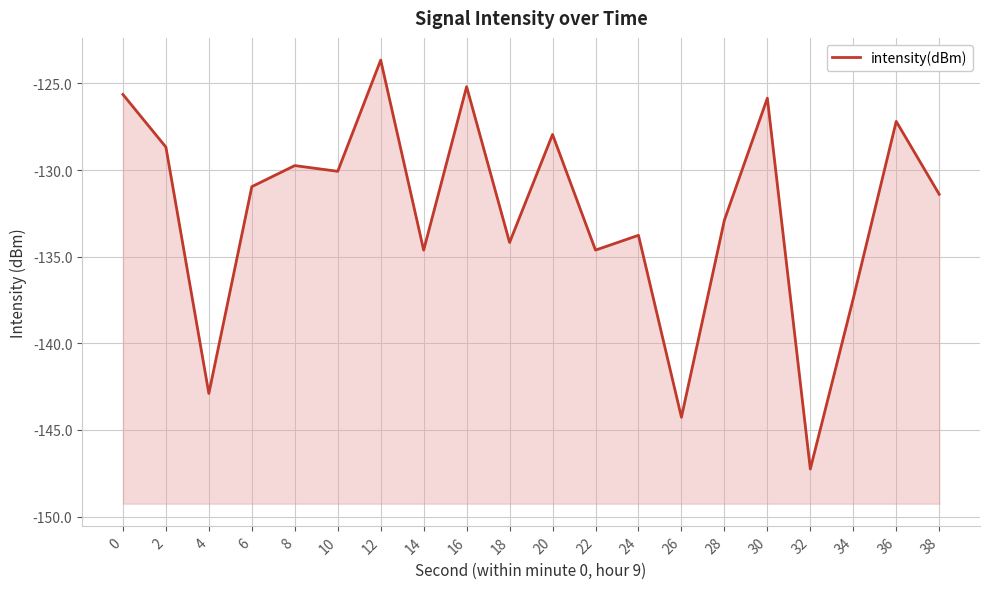

True or false: the data has more than 0 interior local peaks.

True